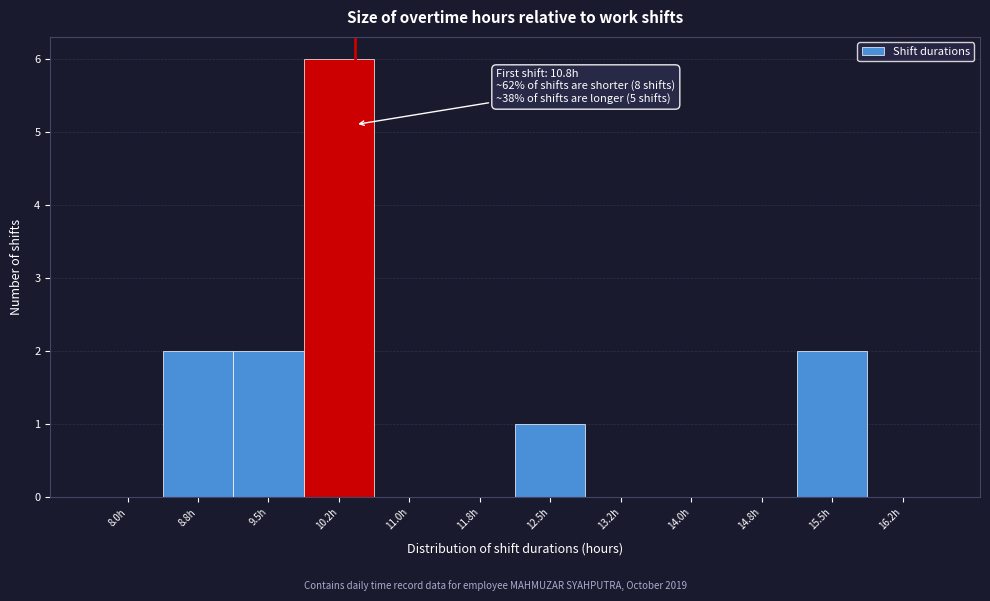

Reading left to right, extract all data points from this chart.

8.0h=0	8.8h=2	9.5h=2	10.2h=6	11.0h=0	11.8h=0	12.5h=1	13.2h=0	14.0h=0	14.8h=0	15.5h=2	16.2h=0